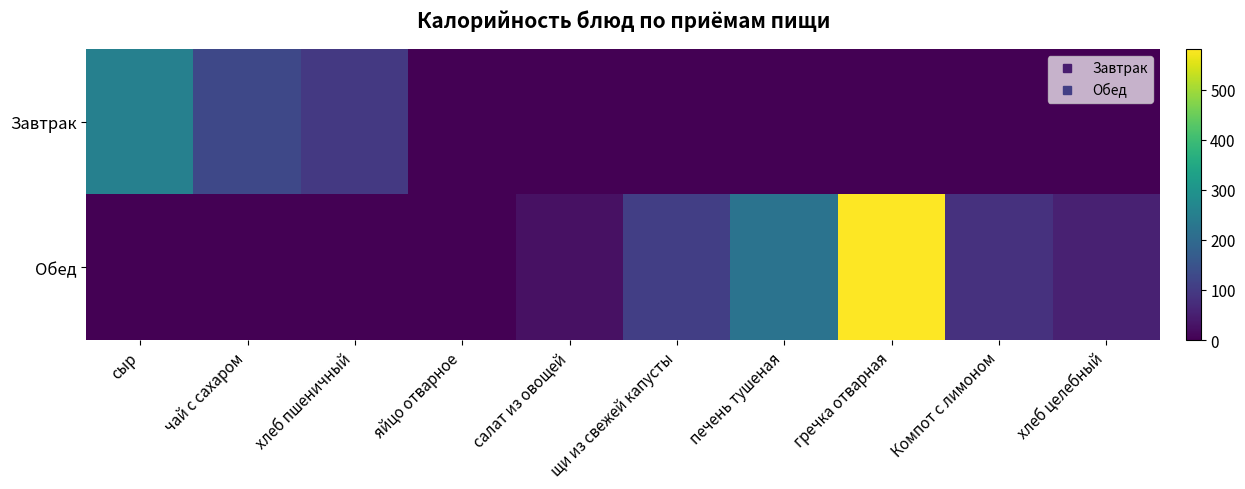

Rank the series by their average value, from lowest to highest.

Завтрак, Обед